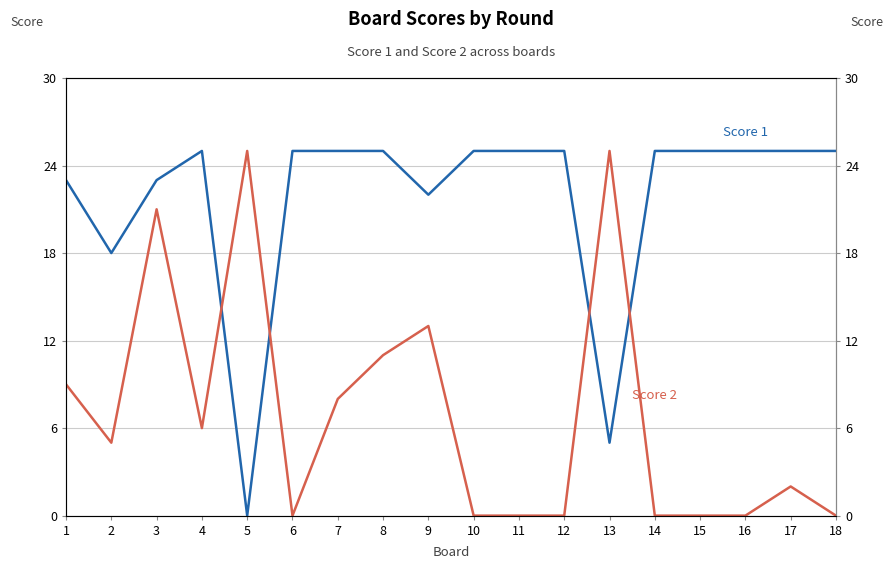

The Score 1 series shows 0 at 5. True or false?

True